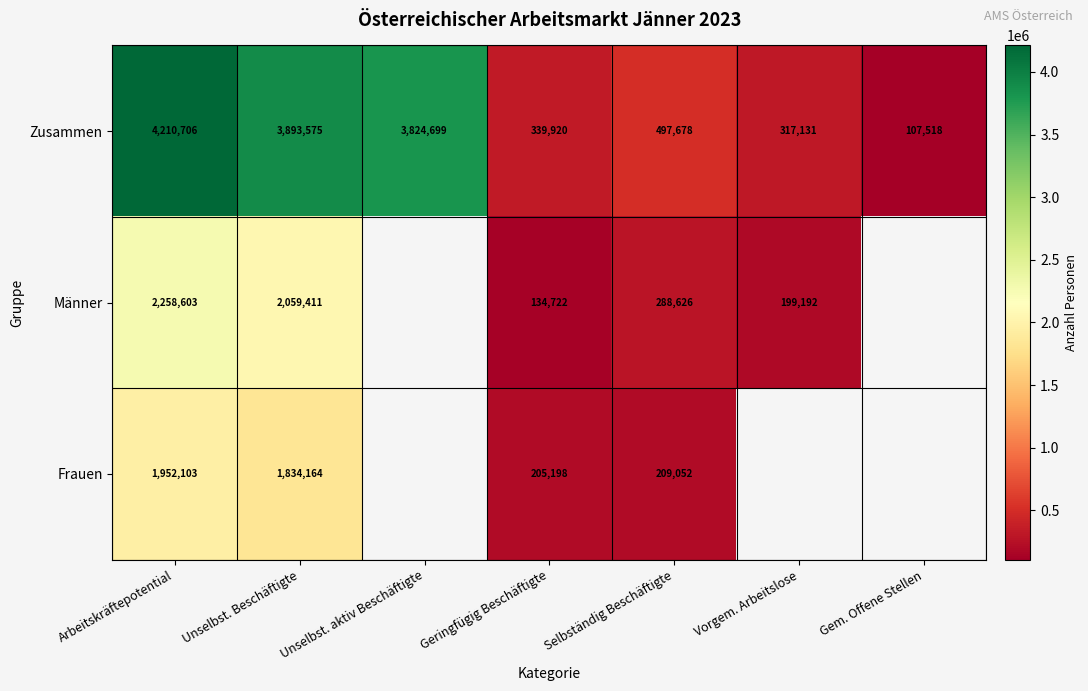

Which category has the lowest value across all series?

Gem. Offene Stellen